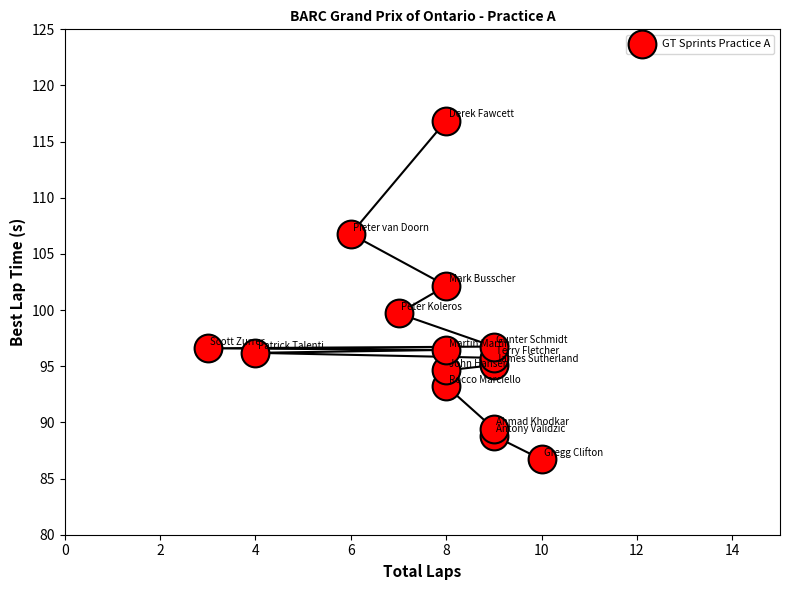

What is the range of Y values (max minus min)?

30.2